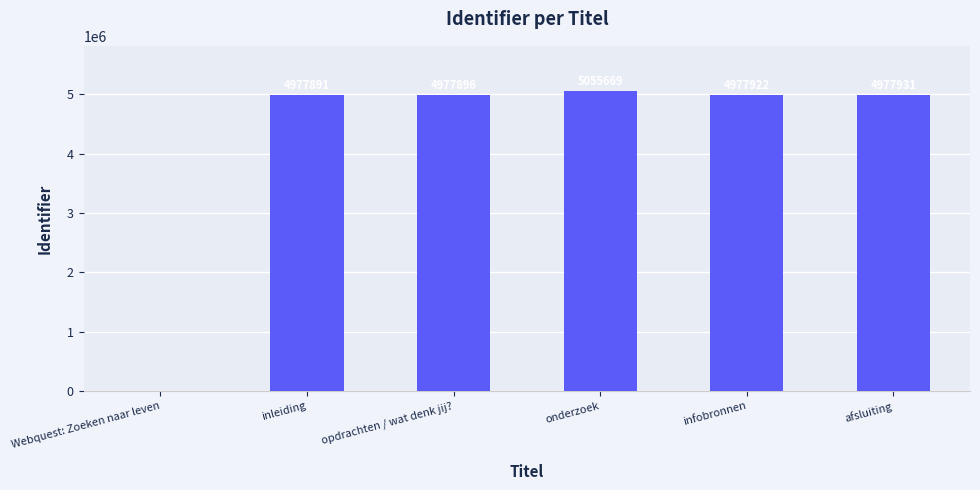

What is the change in value from Webquest: Zoeken naar leven to inleiding?

+4977891